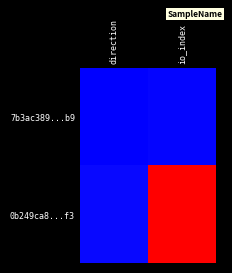

What is the minimum value shown in the chart?

-1